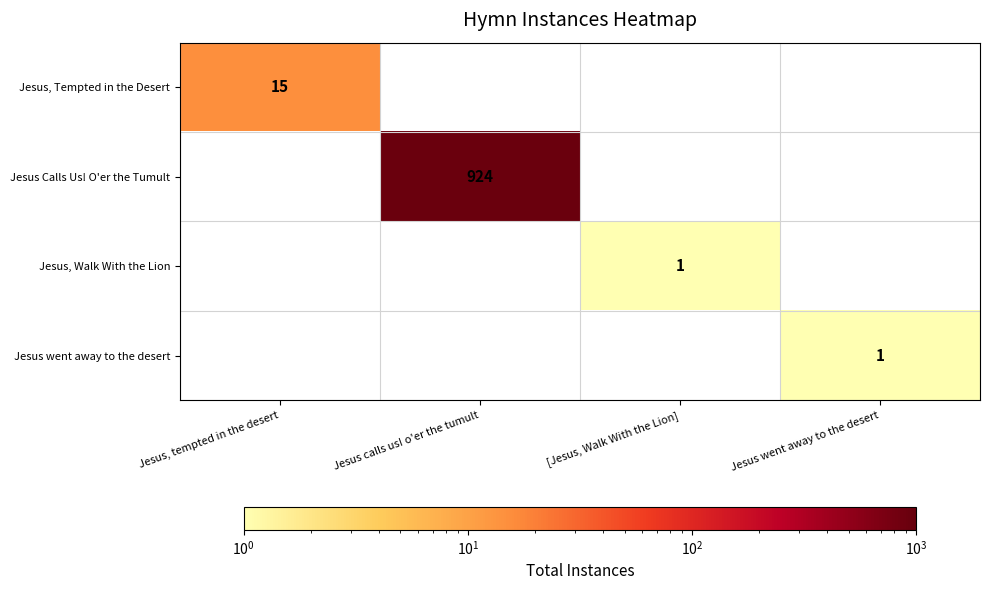

True or false: Jesus, Walk With the Lion has a value of 2 at [Jesus, Walk With the Lion].

False